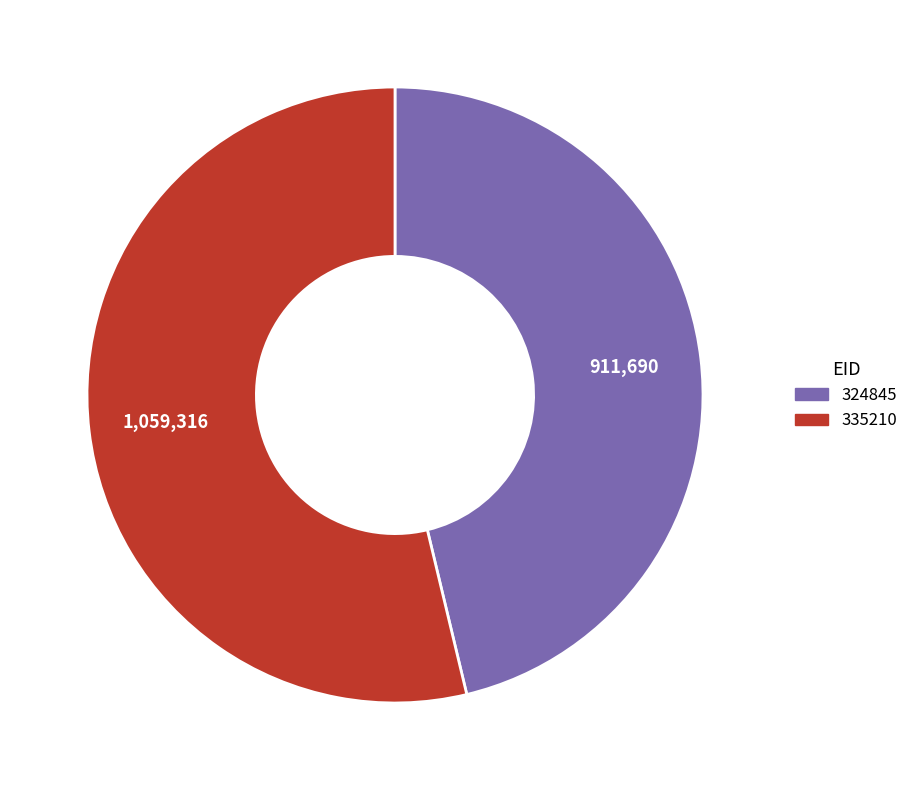

Do 324845 and 335210 together represent more than half of the pie?

Yes